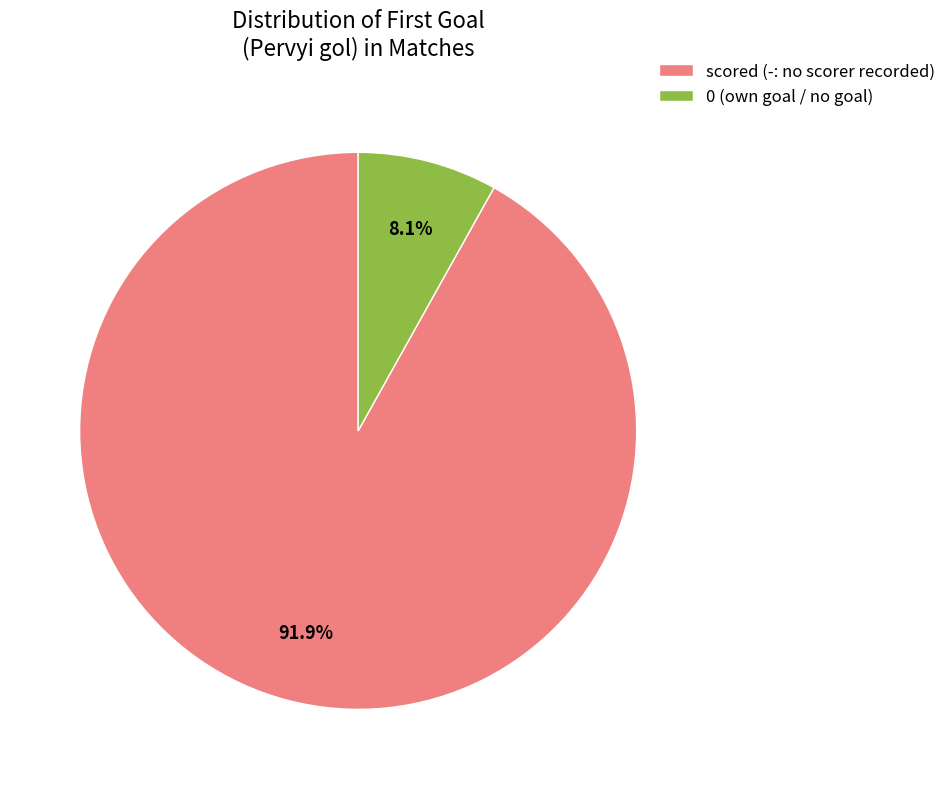

Which slice represents more than half of the pie?

scored (-: no scorer recorded)